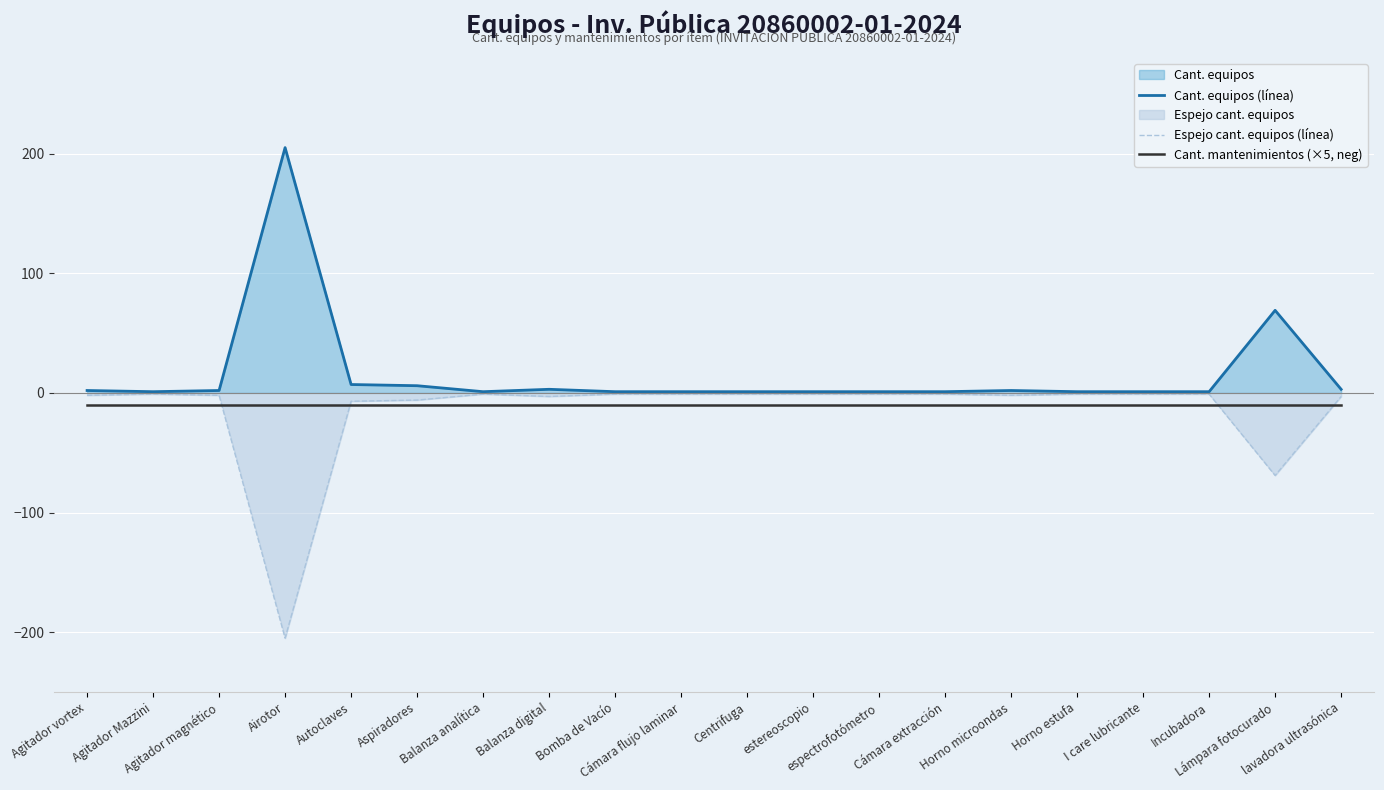

What is the spread (max minus min) of values at Autoclaves?

17